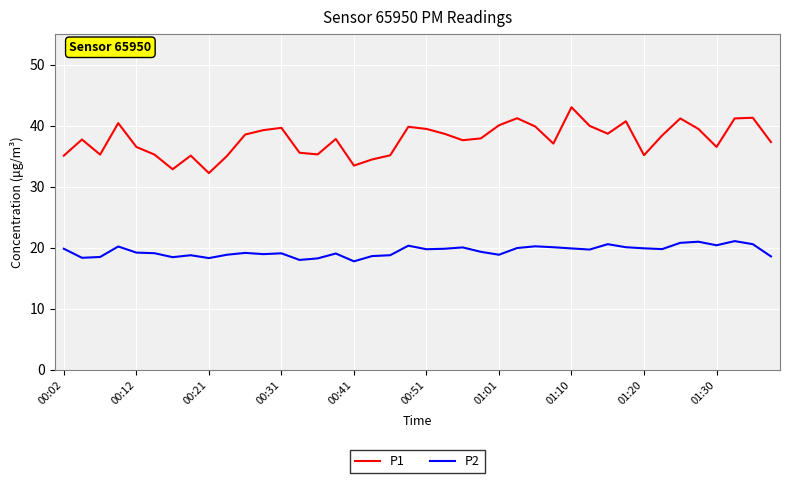

Which series has the widest spread of values?

P1